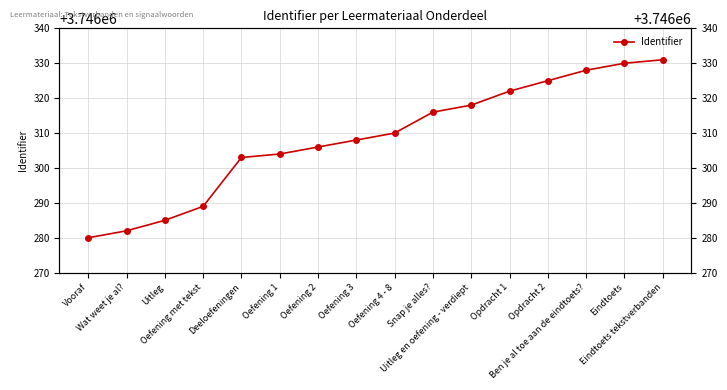

Reading right to left, extract all data points from this chart.

Eindtoets tekstverbanden=3746331	Eindtoets=3746330	Ben je al toe aan de eindtoets?=3746328	Opdracht 2=3746325	Opdracht 1=3746322	Uitleg en oefening - verdiept=3746318	Snap je alles?=3746316	Oefening 4 - 8=3746310	Oefening 3=3746308	Oefening 2=3746306	Oefening 1=3746304	Deeloefeningen=3746303	Oefening met tekst=3746289	Uitleg=3746285	Wat weet je al?=3746282	Vooraf=3746280